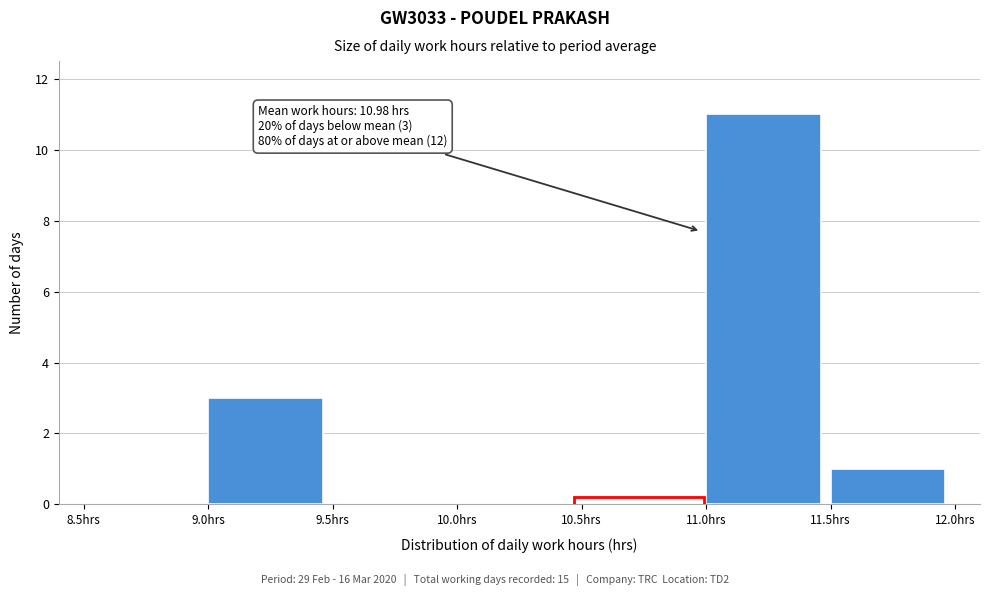

Which range on the x-axis has the tallest bar?

11.0 to 11.5